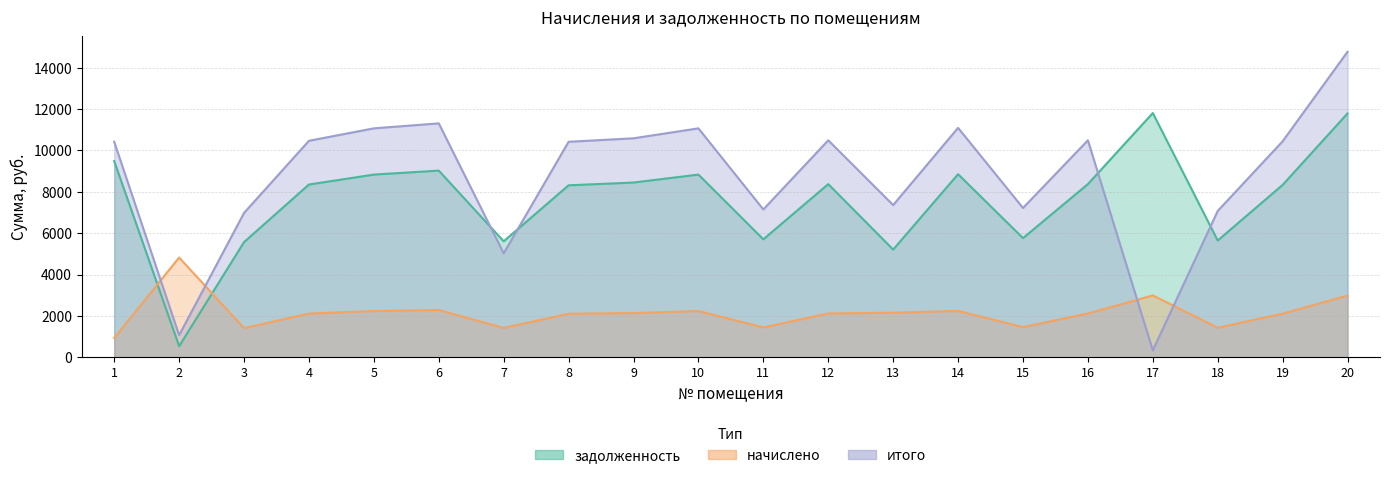

Which has a higher value, 7 or 12?

12